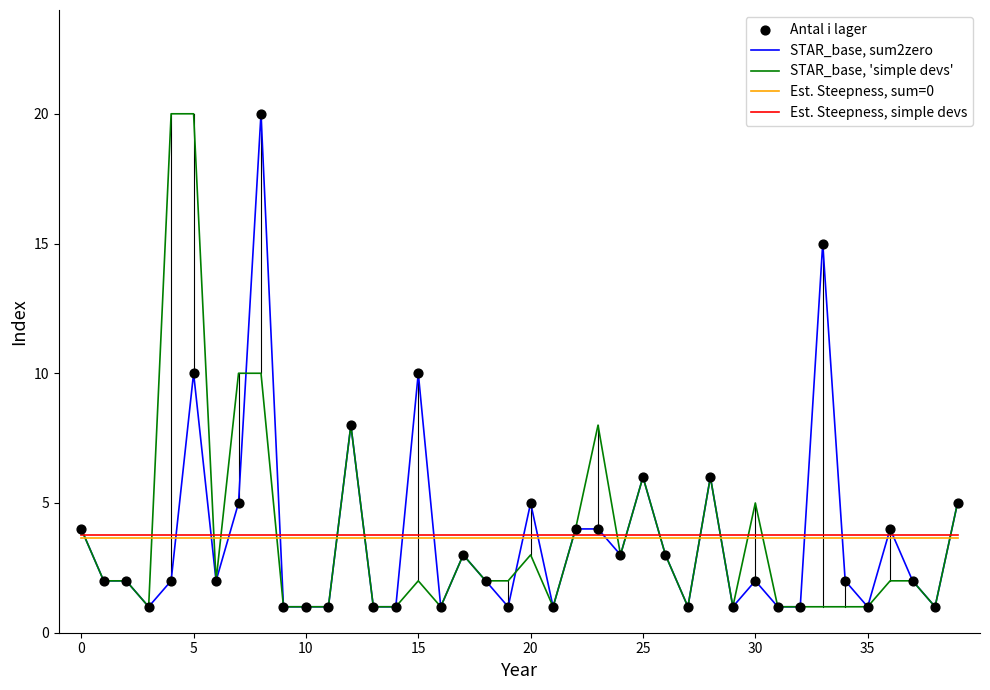

After their last crossing, which series has the higher values: Est. Steepness, sum=0 or STAR_base, sum2zero?

STAR_base, sum2zero